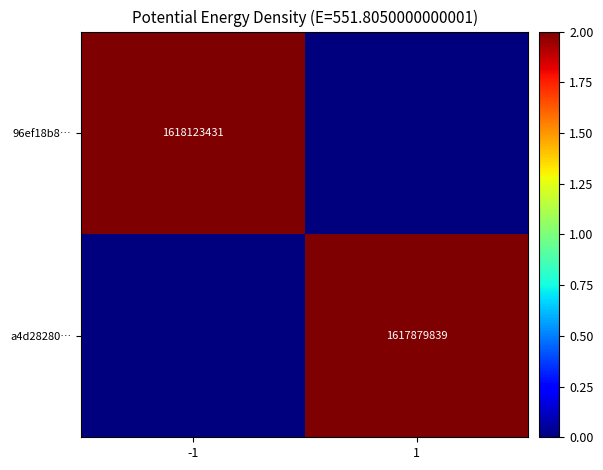

Which has a higher value, 1 or -1?

-1